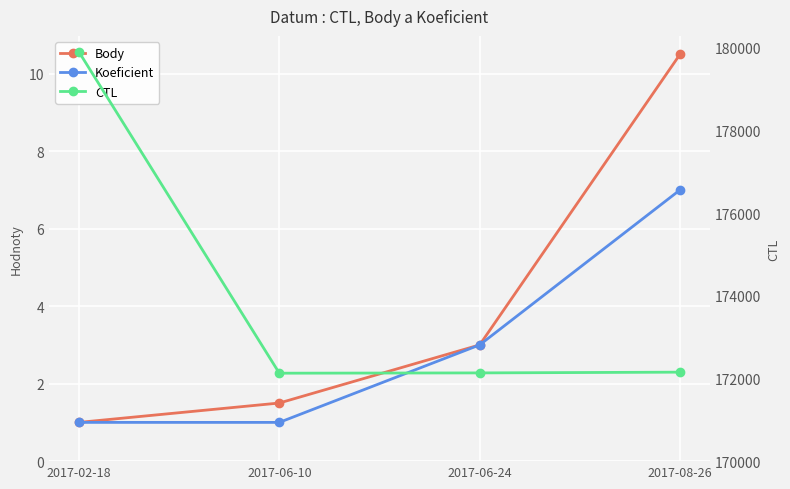

True or false: Body and CTL cross at least once.

False